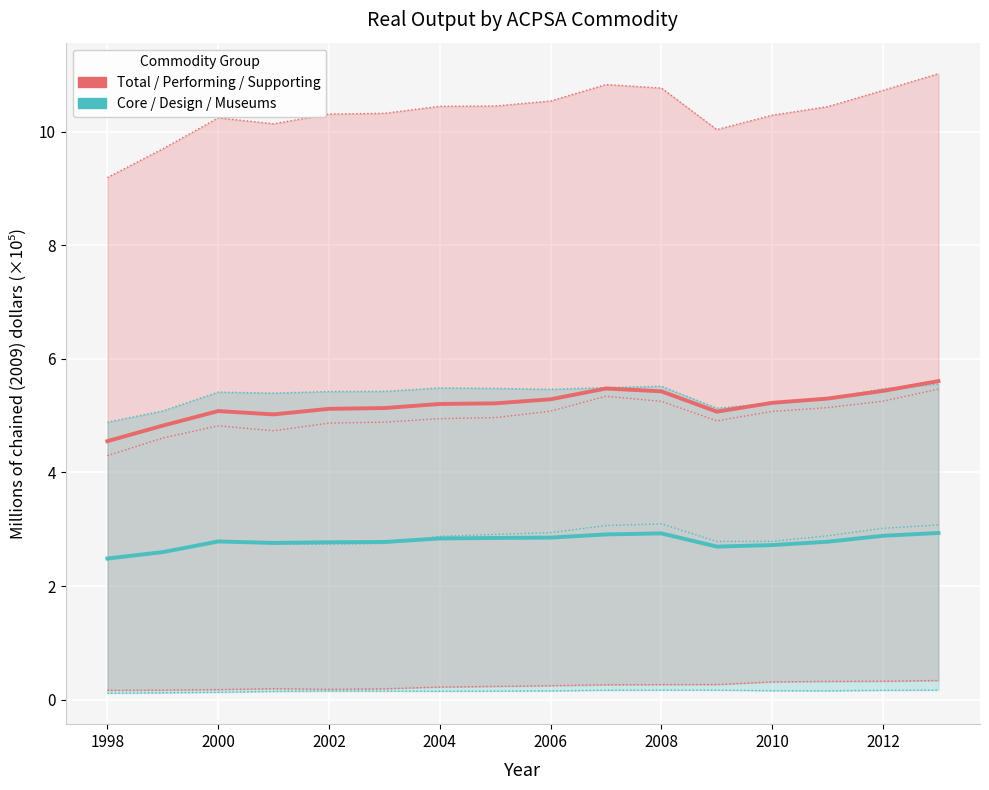

What is the spread (max minus min) of values at 2004?

2.3